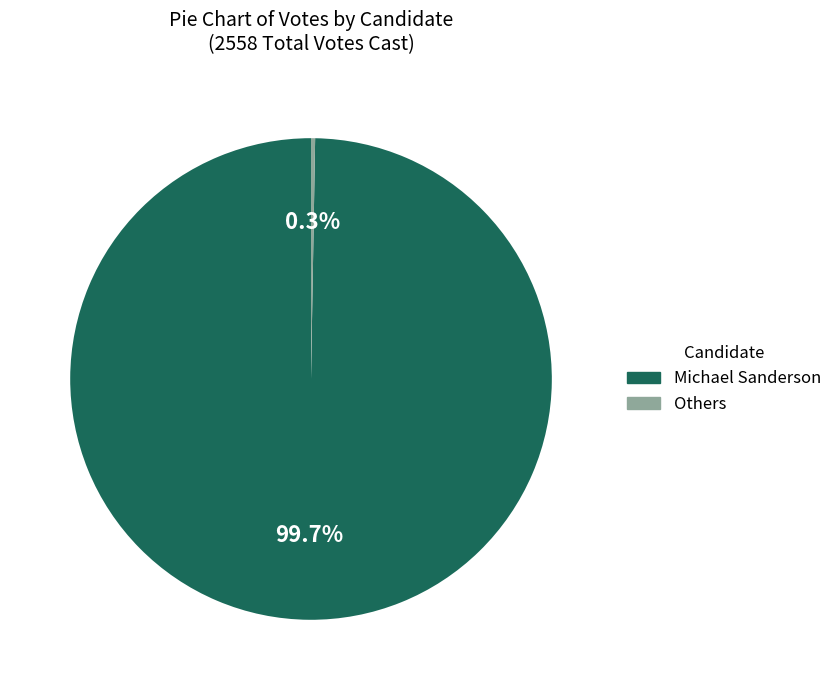

Is there a majority slice in this chart?

Yes